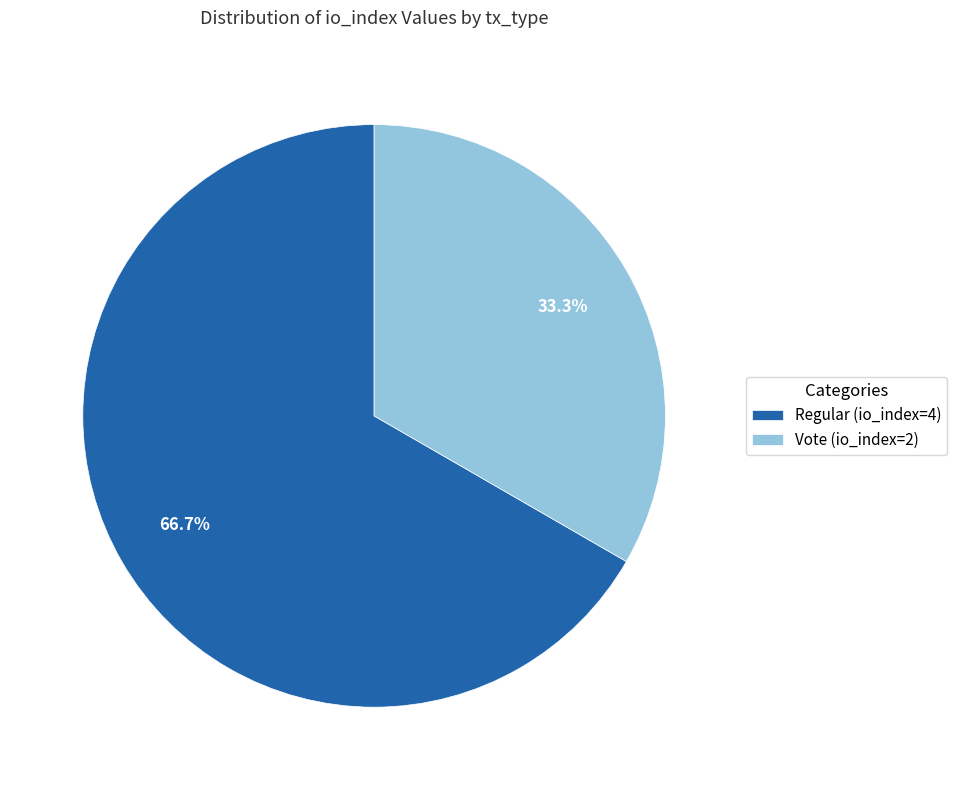

How much of the chart is everything except Vote (io_index=2)?

66.7%